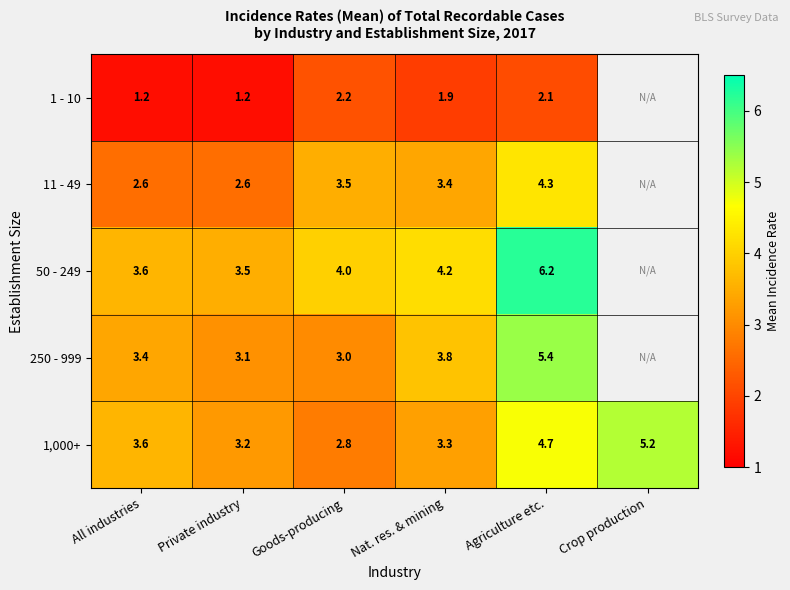

Count the number of categories in the chart.

6